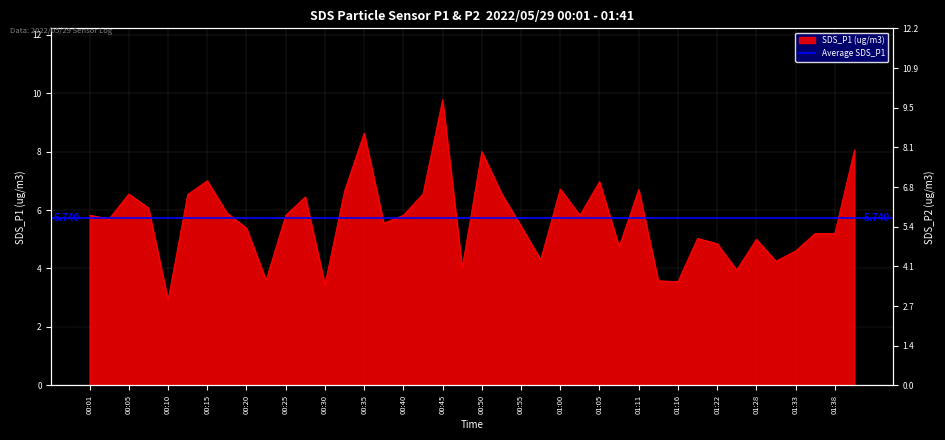

Is the value of SDS_P2 at 00:27 greater than the value of SDS_P1 at 01:25?

No